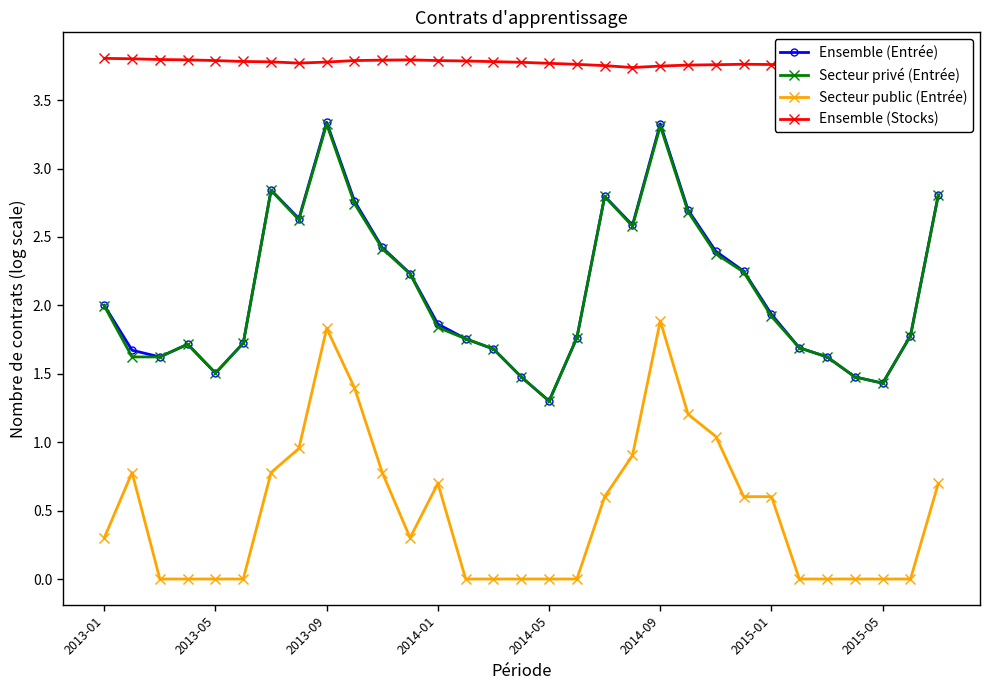

Is the value of Secteur public (Entrée) at 26 greater than the value of Ensemble (Entrée) at 14?

No